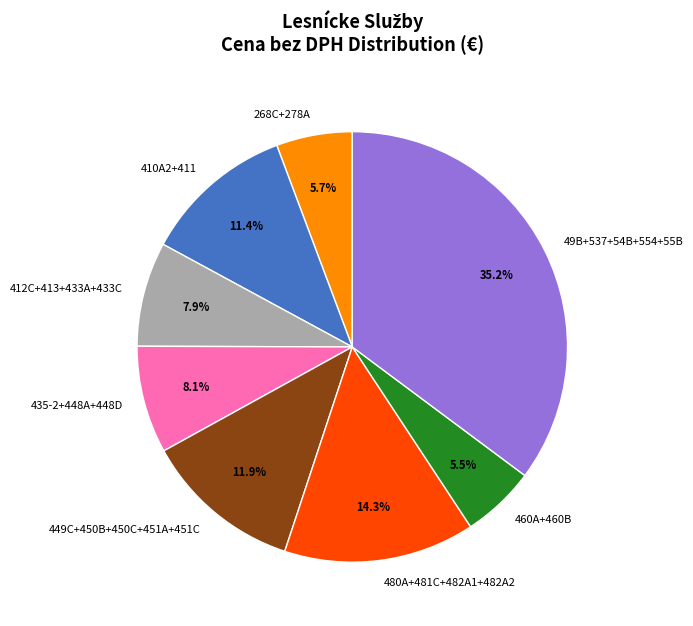

Do 449C+450B+450C+451A+451C and 49B+537+54B+554+55B together represent more than half of the pie?

No